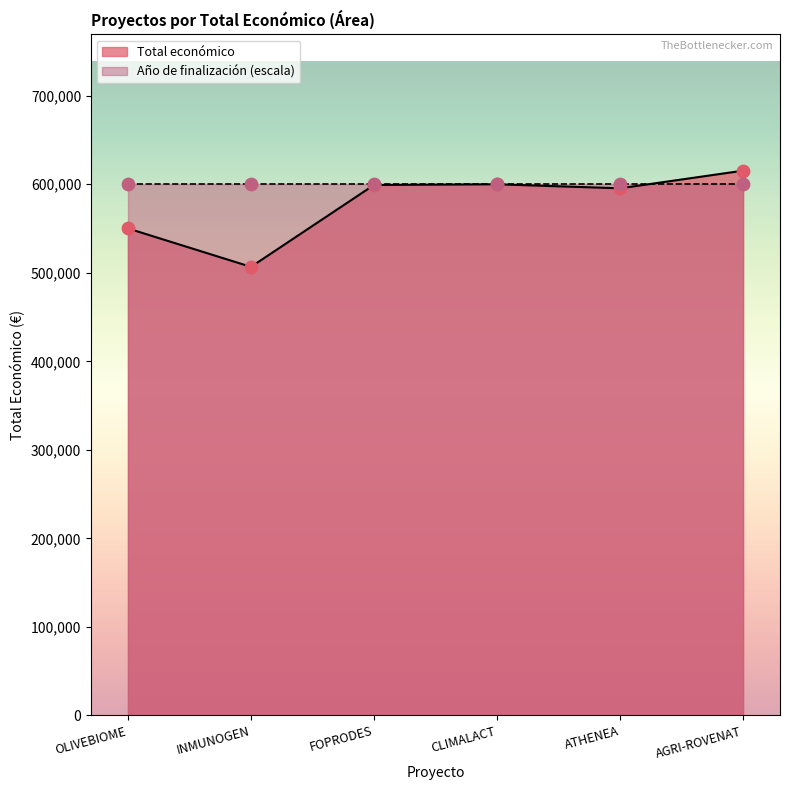

At which label is Total económico closest to 561039?

OLIVEBIOME